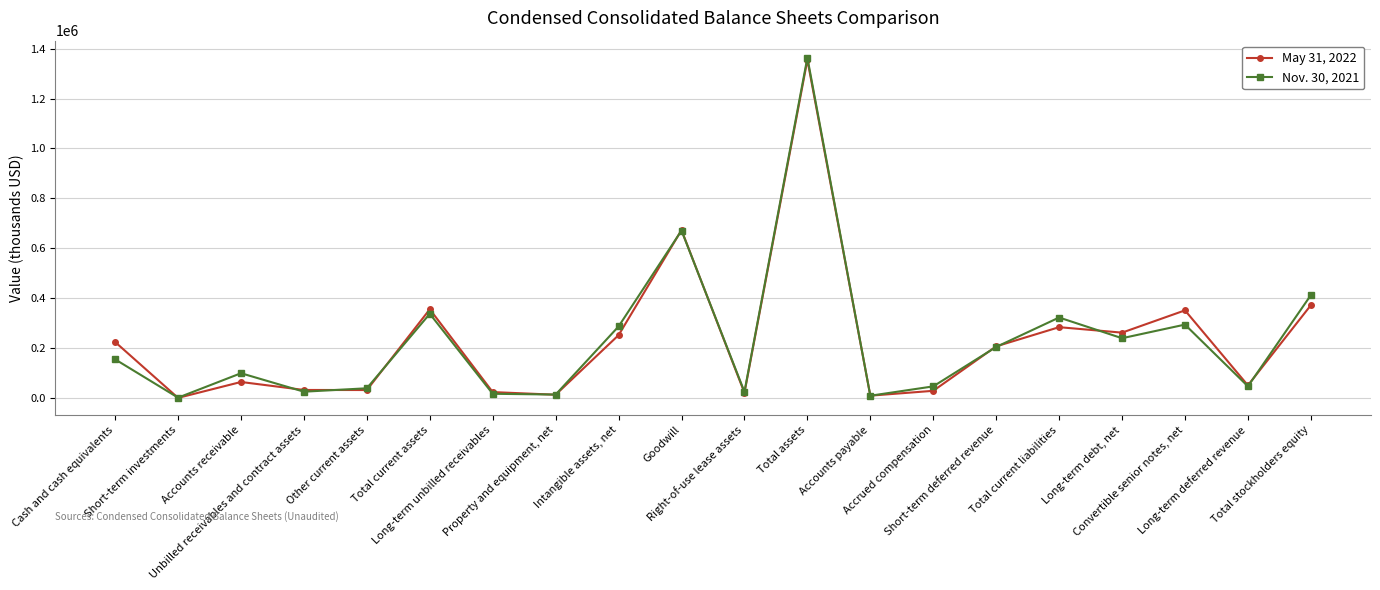

What is the minimum value for Nov. 30, 2021?

1967